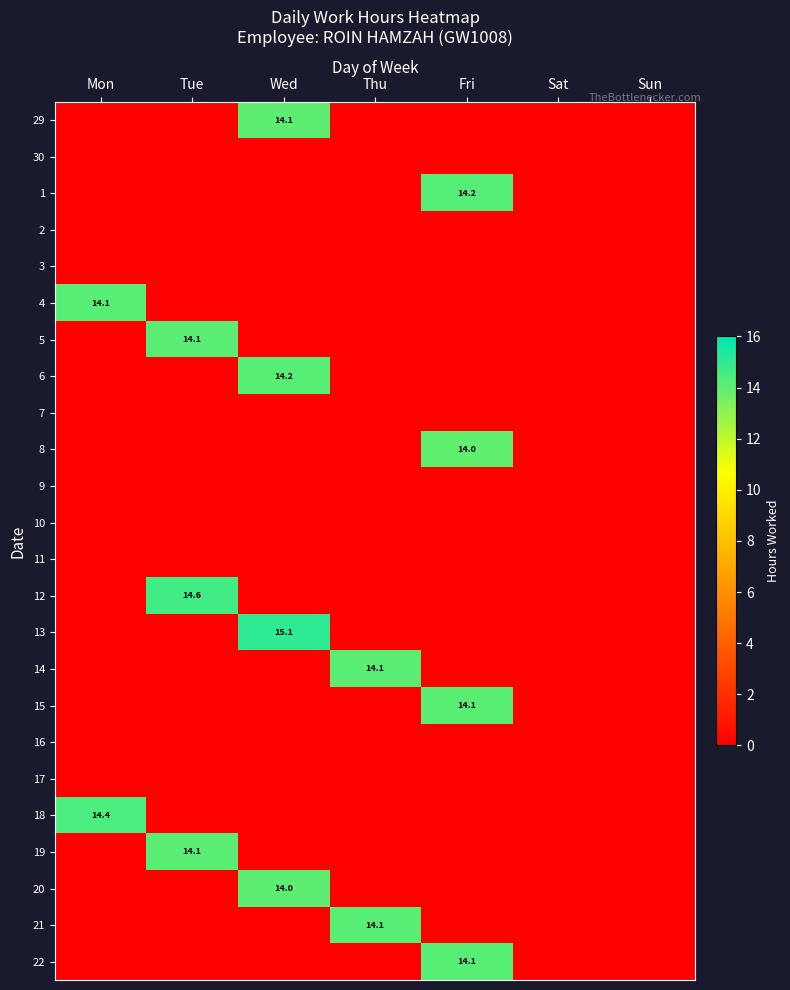

The value of 22 at Fri is 14.1. True or false?

True